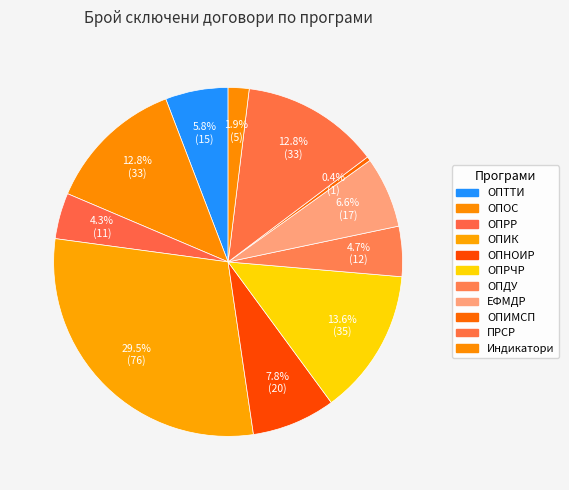

Is there a majority slice in this chart?

No